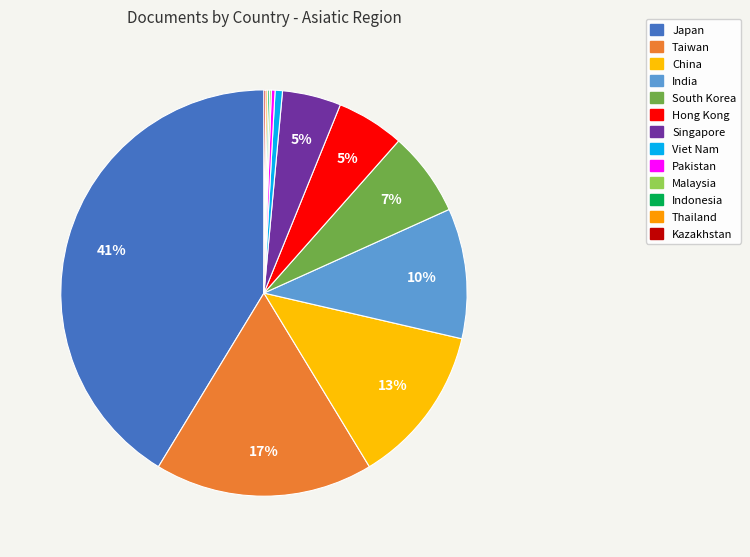

Rank the categories by value from highest to lowest.

Japan, Taiwan, China, India, South Korea, Hong Kong, Singapore, Viet Nam, Pakistan, Malaysia, Indonesia, Thailand, Kazakhstan